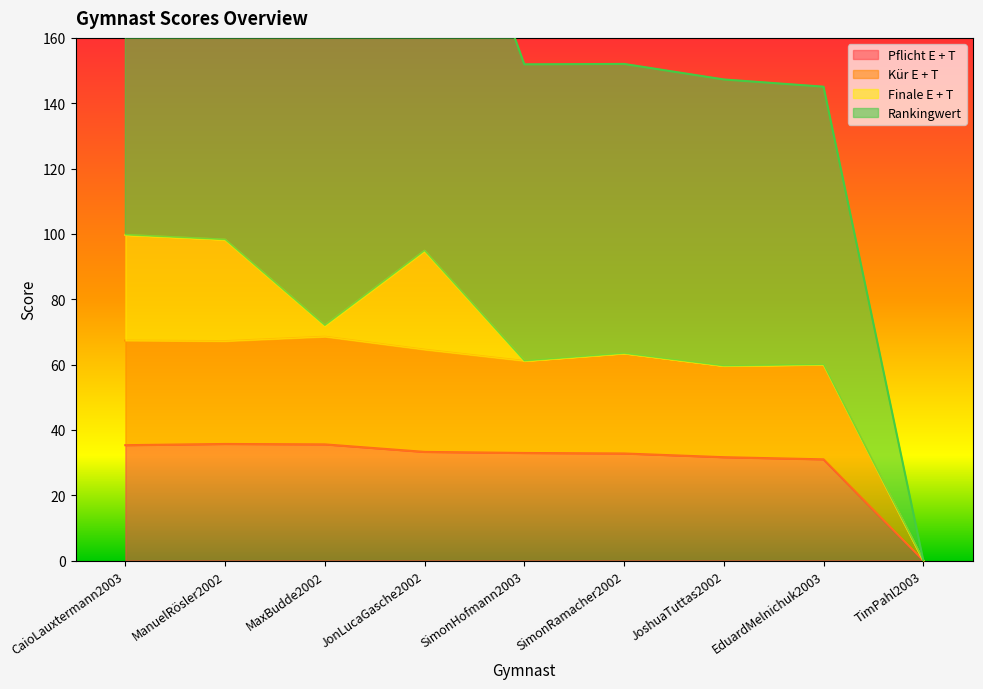

What is the highest value of the Pflicht E + T series?

35.7